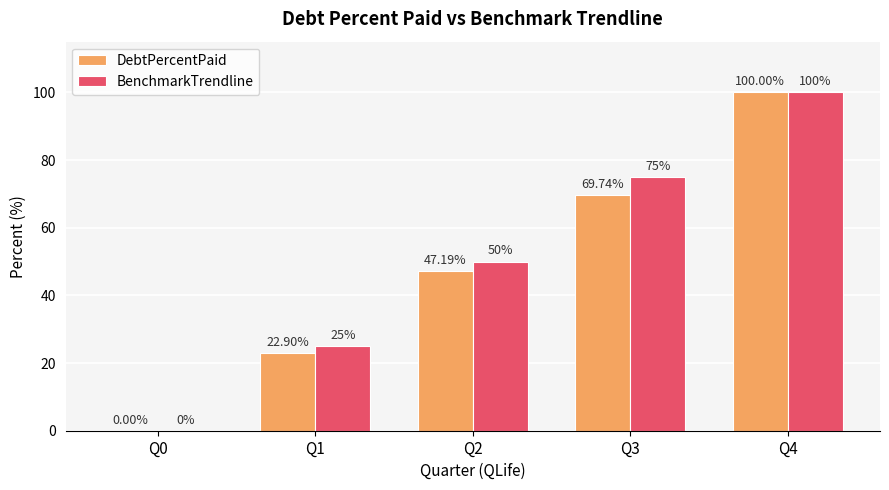

At which category is the sum across all series the highest?

Q4